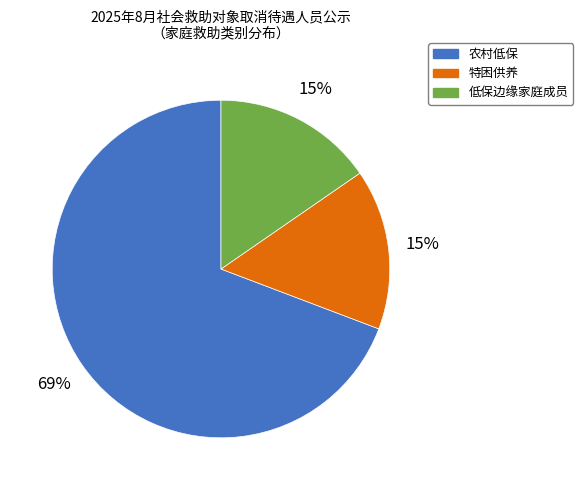

To the nearest percent, what is the average slice percentage?

33%